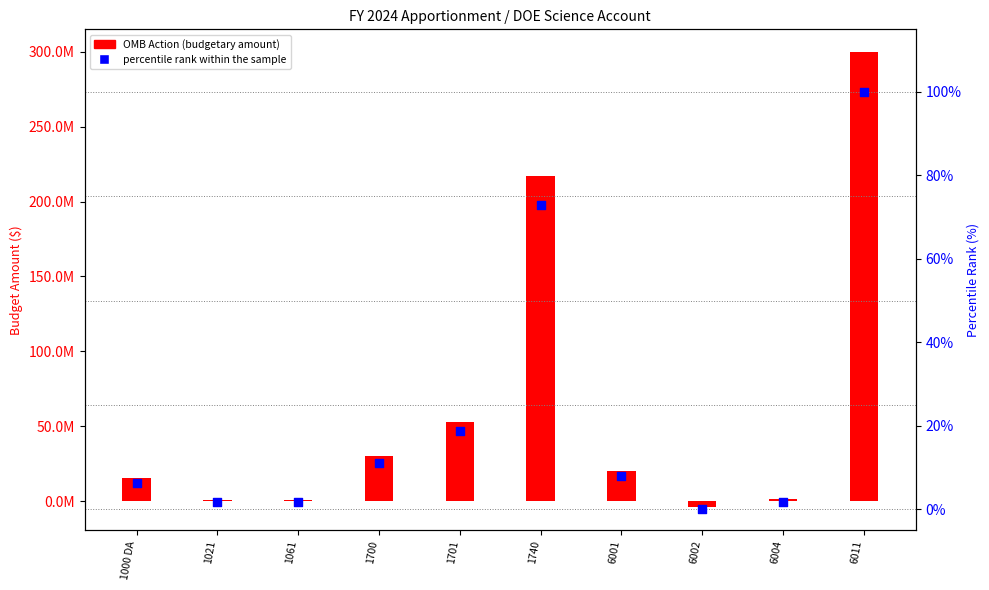

Which series has the largest total across all categories?

OMB Action (budgetary)